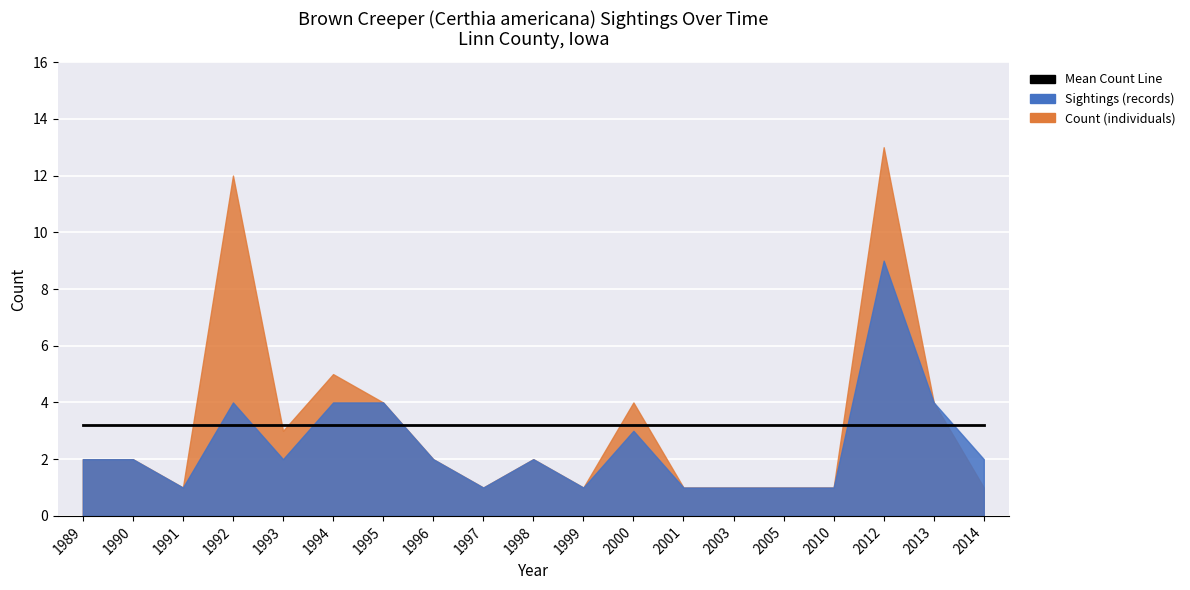

Which label corresponds to the largest value in the chart?

2012